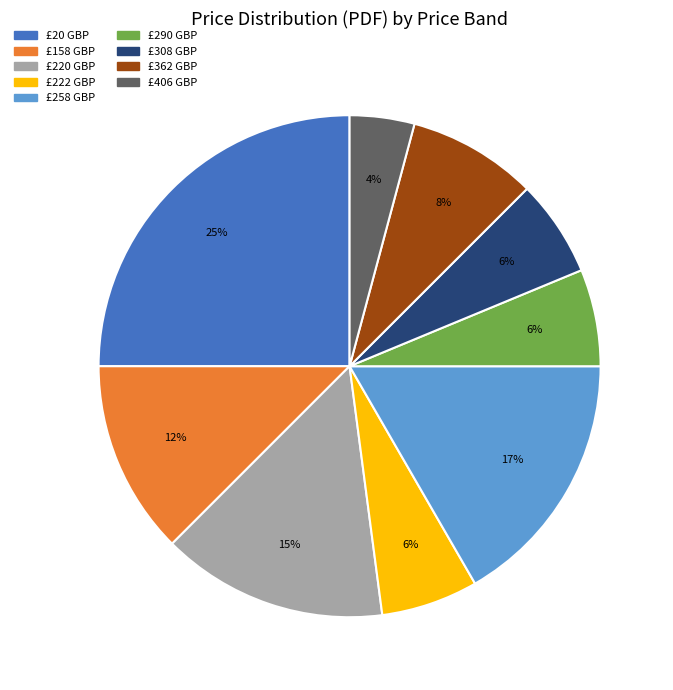

Between £406 GBP and £220 GBP, which is larger?

£220 GBP